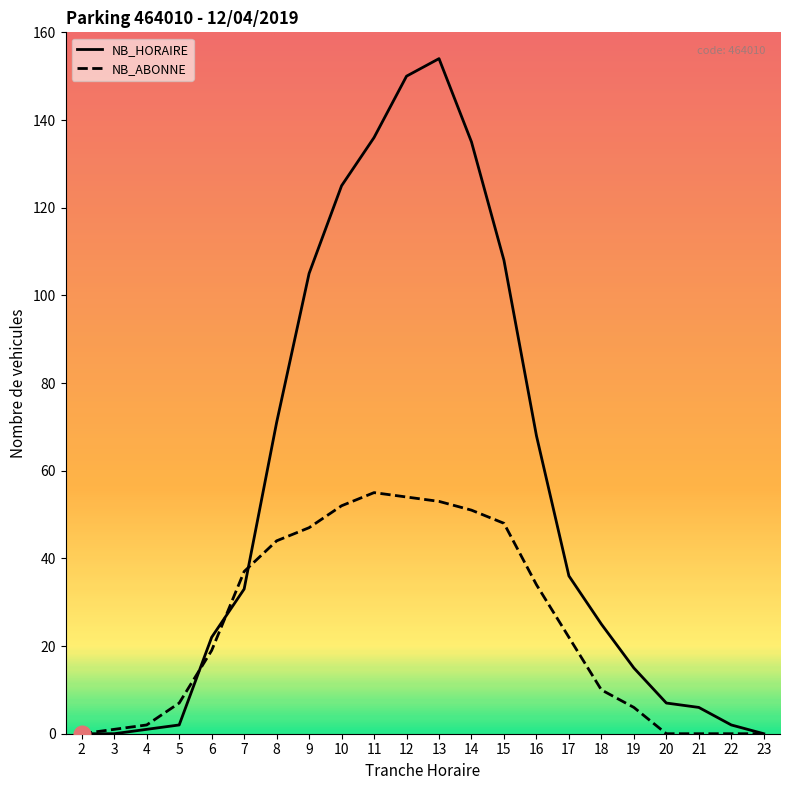

Between 11 and 20, which series saw the biggest shift?

NB_HORAIRE